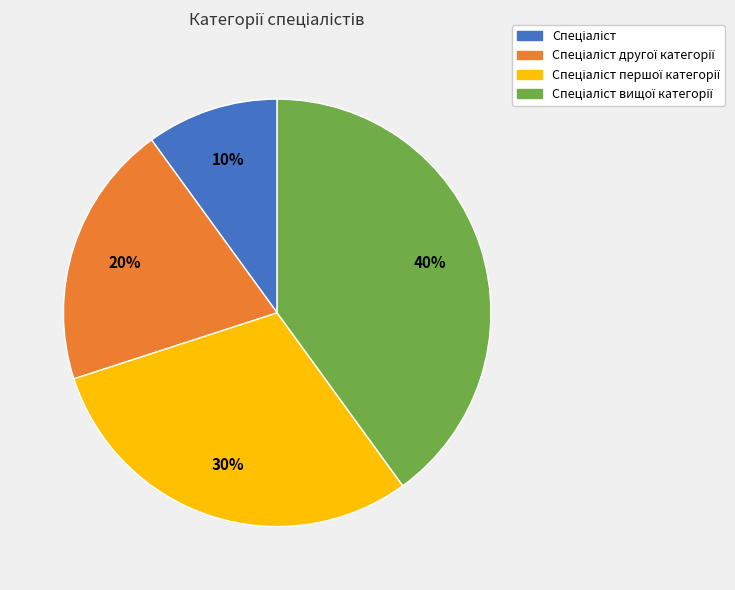

Does any single category account for the majority?

No